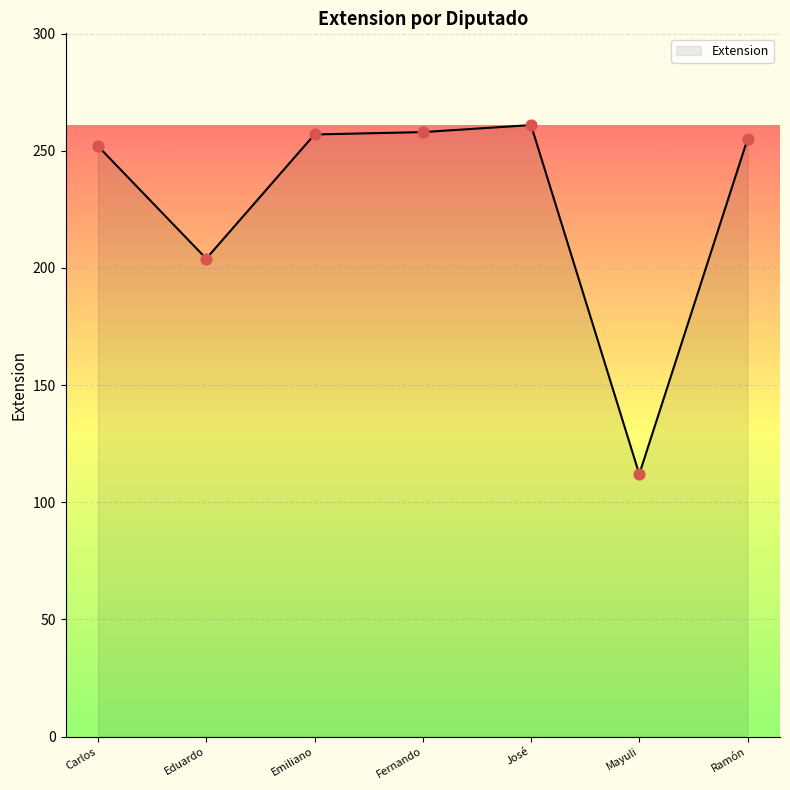

What is the ratio of the value at Eduardo to the value at José?

0.8